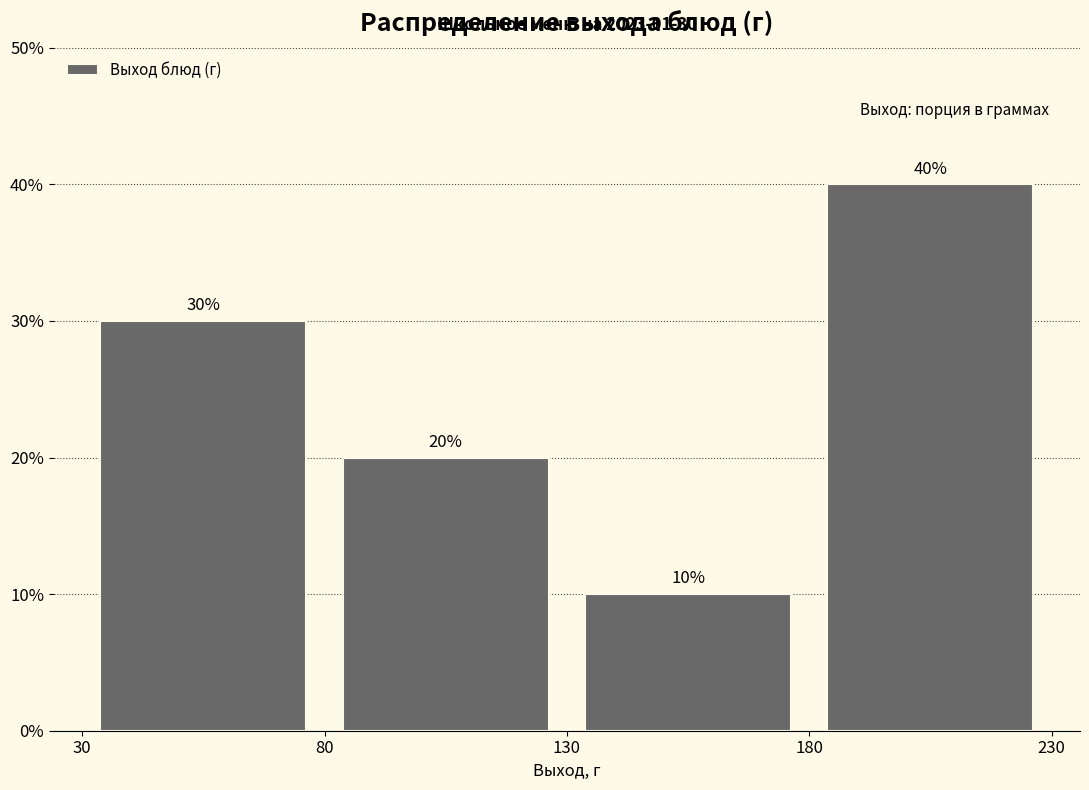

Reading left to right, list every bar in this chart as the range it spans on the x-axis followed by its height.

30 to 80: 30
80 to 130: 20
130 to 180: 10
180 to 230: 40